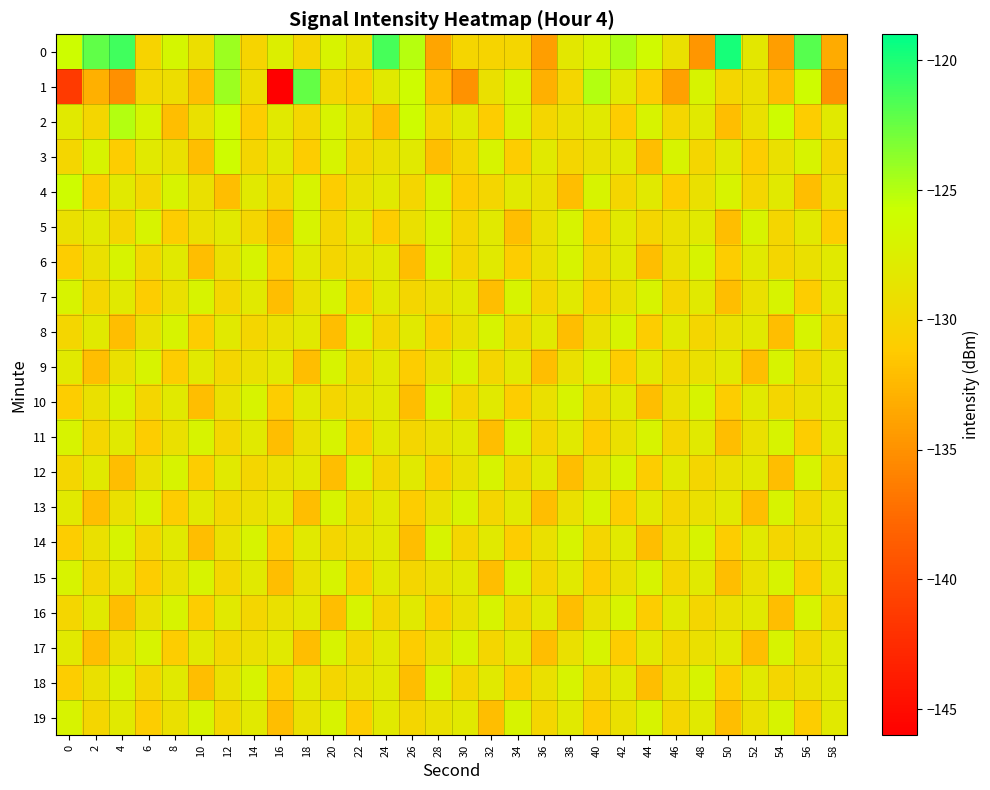

Which series changed the most between 6 and 38?

row_6